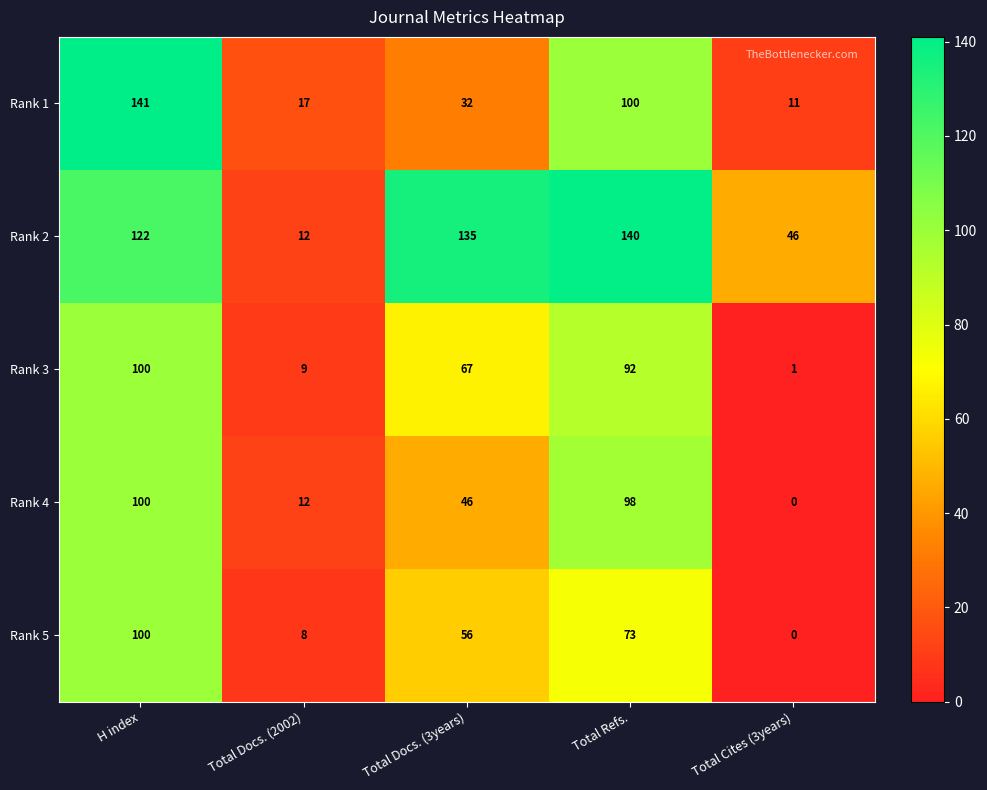

Reading left to right, extract all data points from this chart.

Rank 1: H index=141	Total Docs. (2002)=17	Total Docs. (3years)=32	Total Refs.=100	Total Cites (3years)=11
Rank 2: H index=122	Total Docs. (2002)=12	Total Docs. (3years)=135	Total Refs.=140	Total Cites (3years)=46
Rank 3: H index=100	Total Docs. (2002)=9	Total Docs. (3years)=67	Total Refs.=92	Total Cites (3years)=1
Rank 4: H index=100	Total Docs. (2002)=12	Total Docs. (3years)=46	Total Refs.=98	Total Cites (3years)=0
Rank 5: H index=100	Total Docs. (2002)=8	Total Docs. (3years)=56	Total Refs.=73	Total Cites (3years)=0